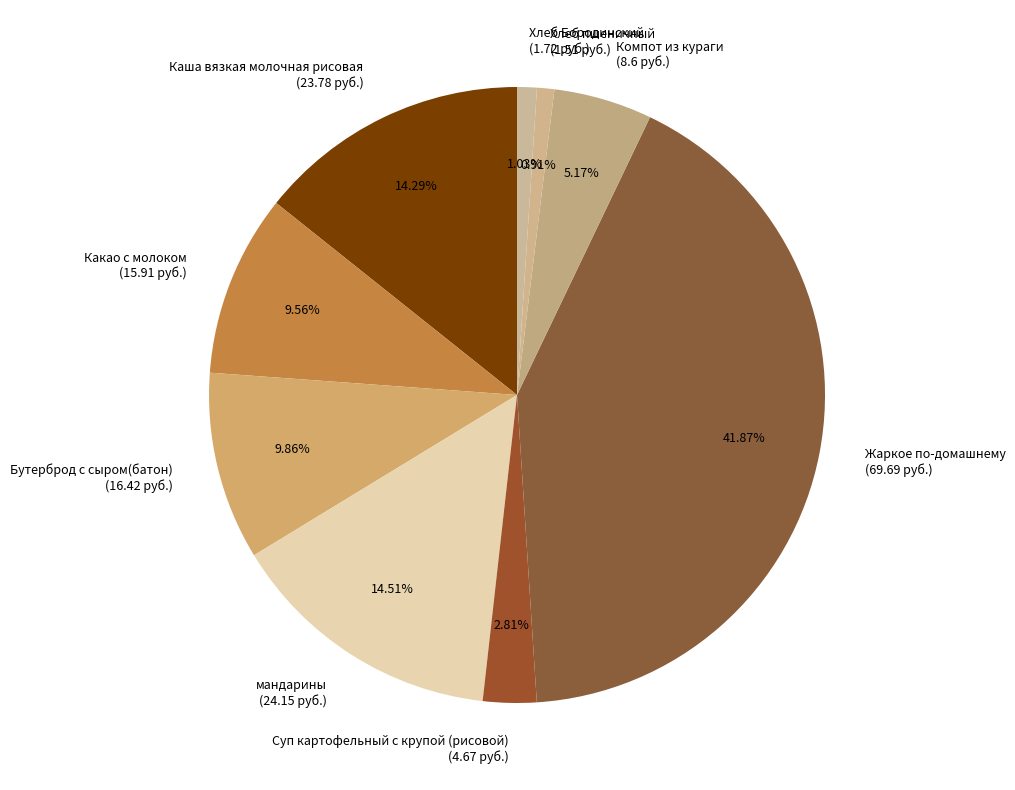

Is there a majority slice in this chart?

No